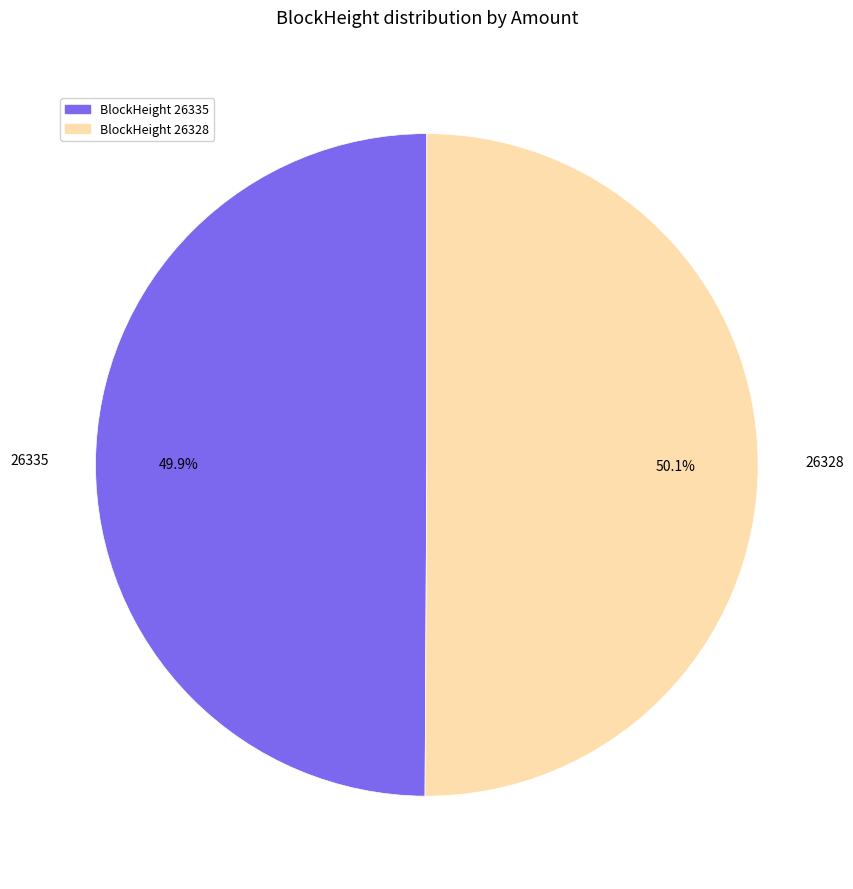

Is there a majority slice in this chart?

Yes